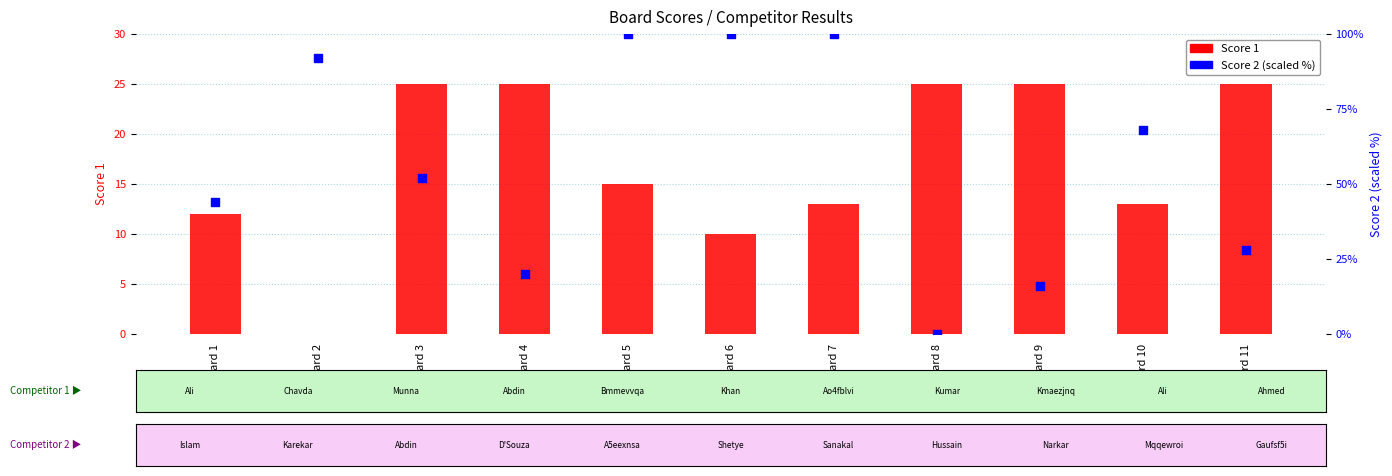

Which series reaches the maximum Y coordinate?

Score 2